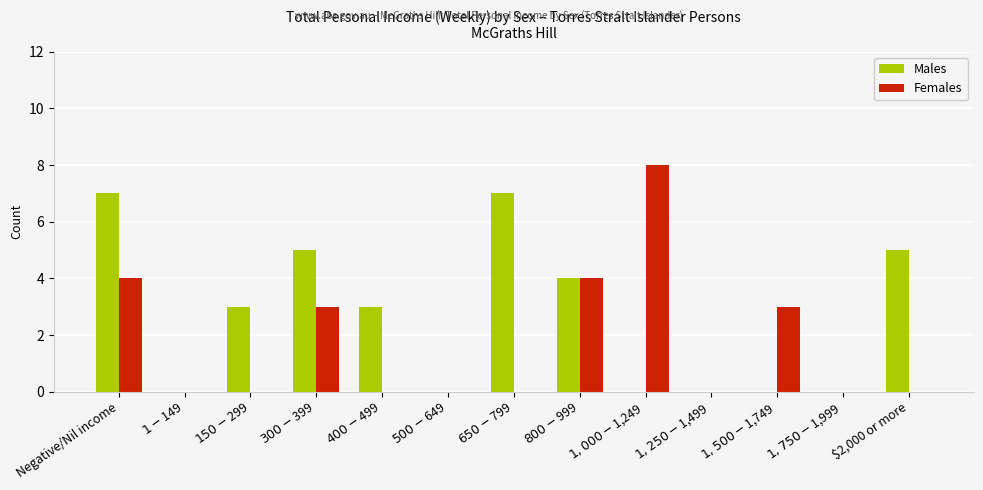

What is the sum of all Females values?

22